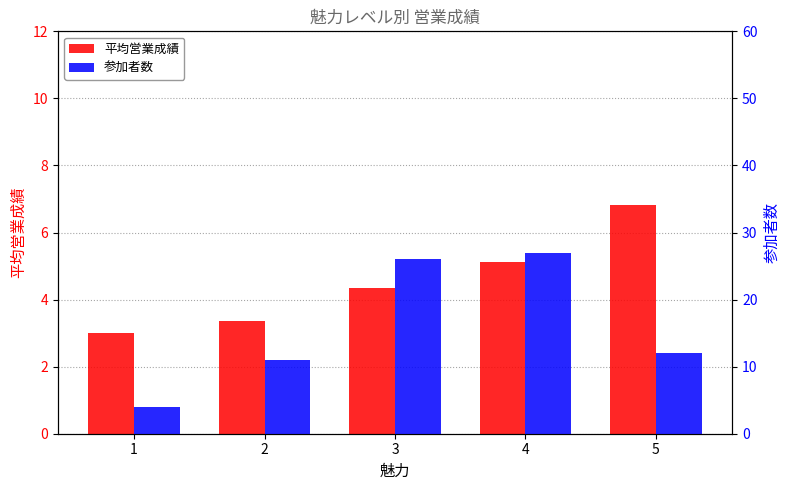

Is it true that 平均営業成績 equals 5.7 at 3?

False